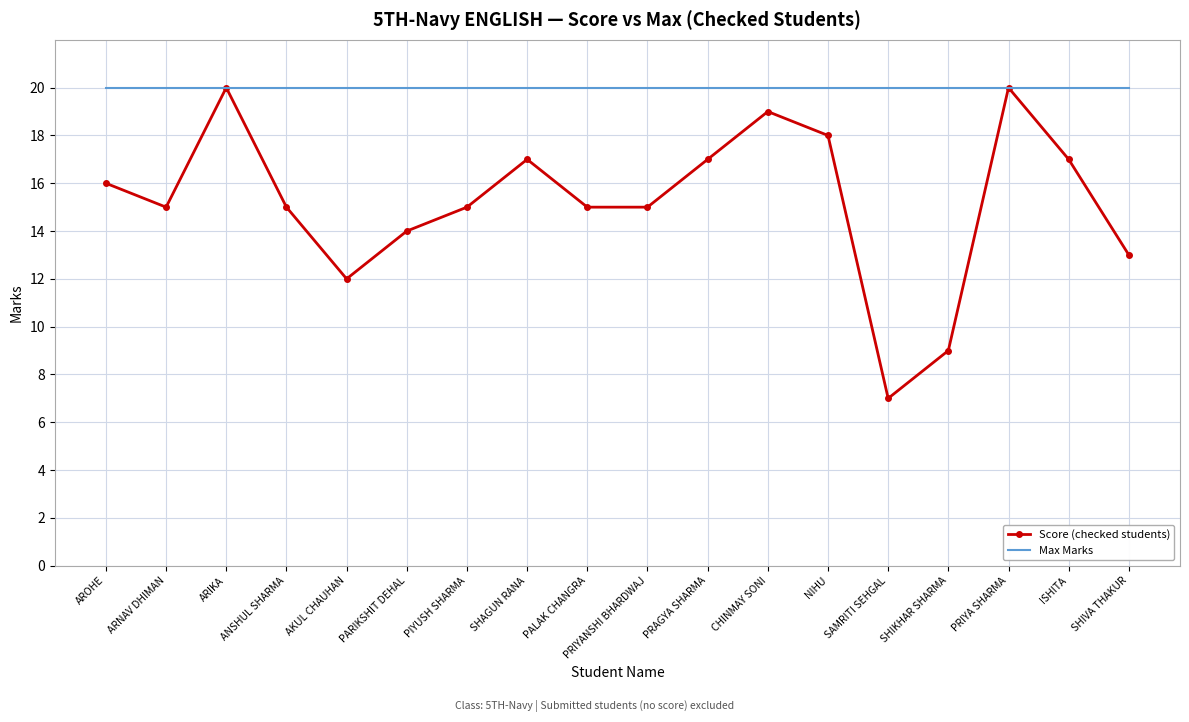

Is the value of Score (checked students) at ISHITA greater than the value of Max Marks at SAMRITI SEHGAL?

No